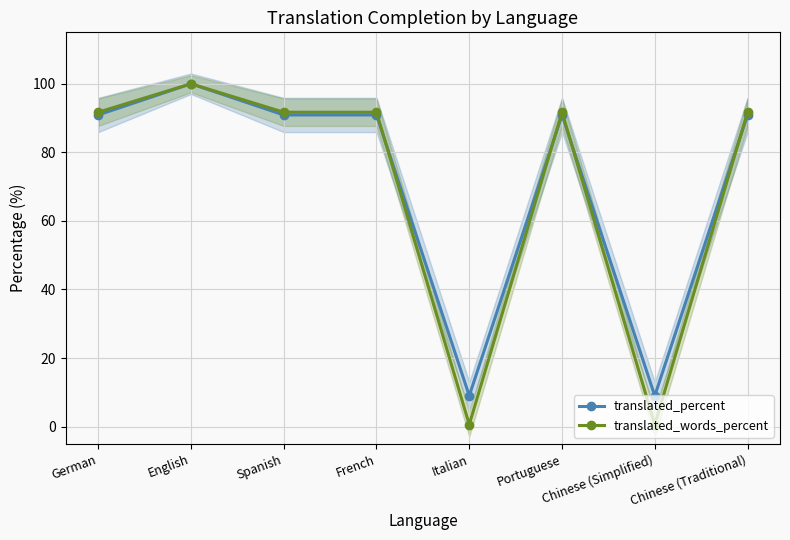

What is the value of the translated_percent point at the 6th from the left?

90.9